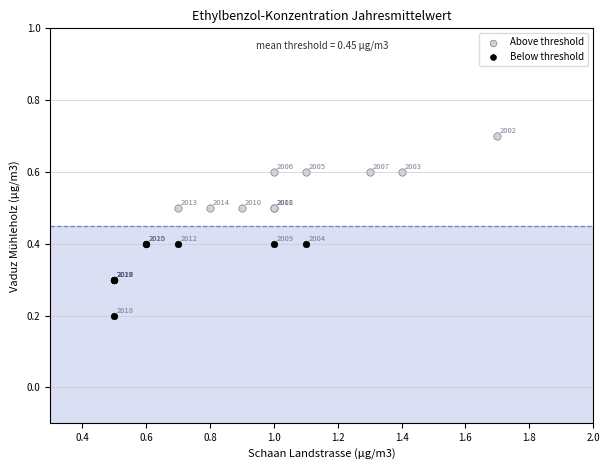

What are all the series names shown in the legend?

Above threshold, Below threshold